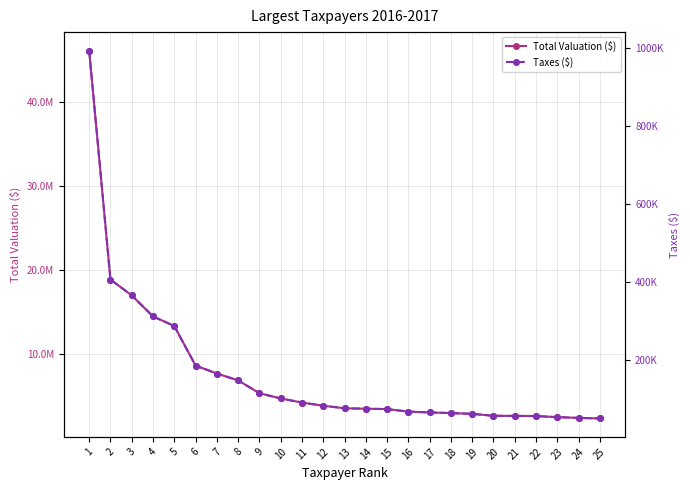

Where does the Total Valuation ($) series first go above 3594400?

1